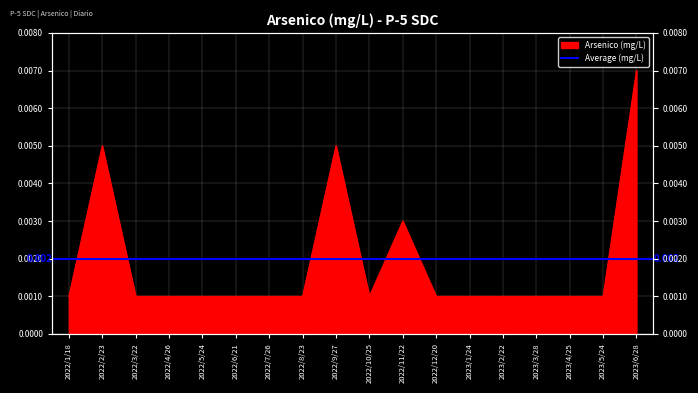

Between 2022/5/24 and 2023/5/24, which is larger?

2022/5/24